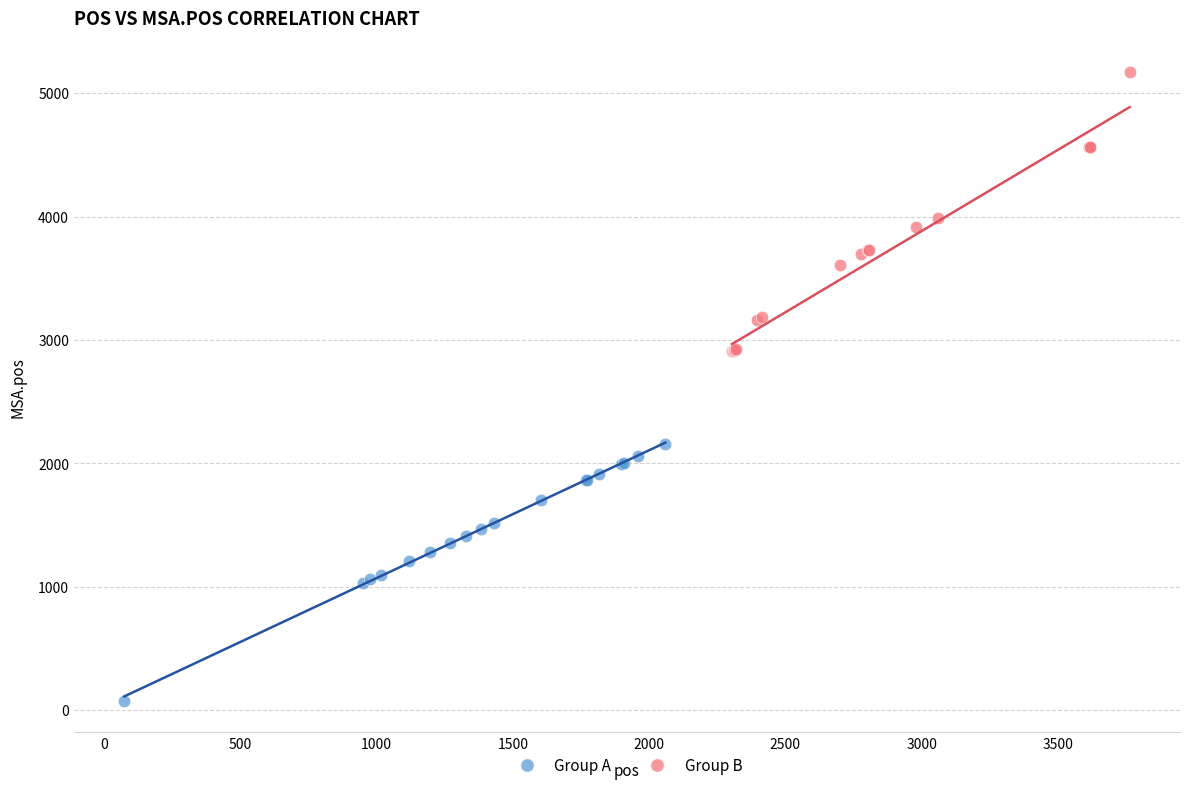

Which series contains the highest Y value?

Group B